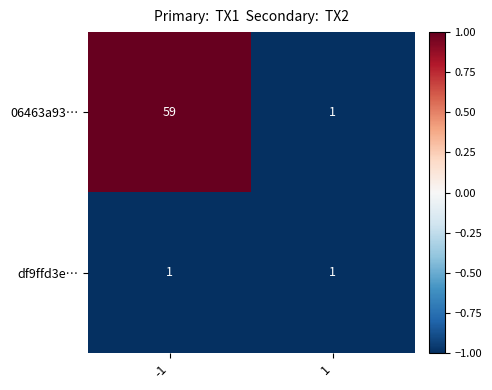

What is the greatest value displayed?

59